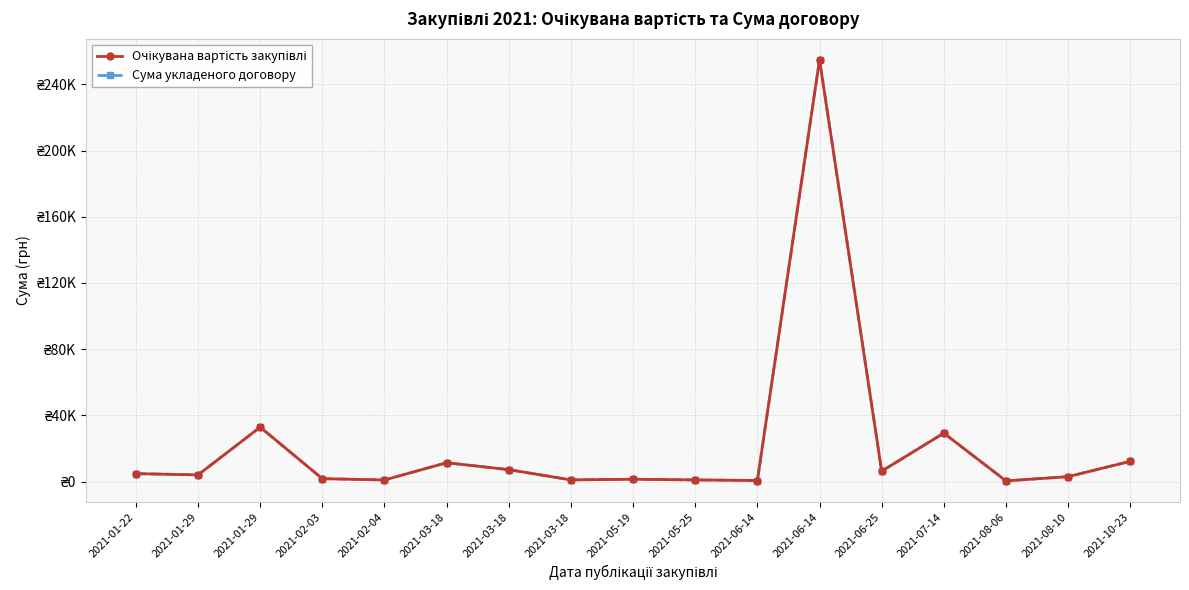

Does the chart have visible grid lines?

Yes